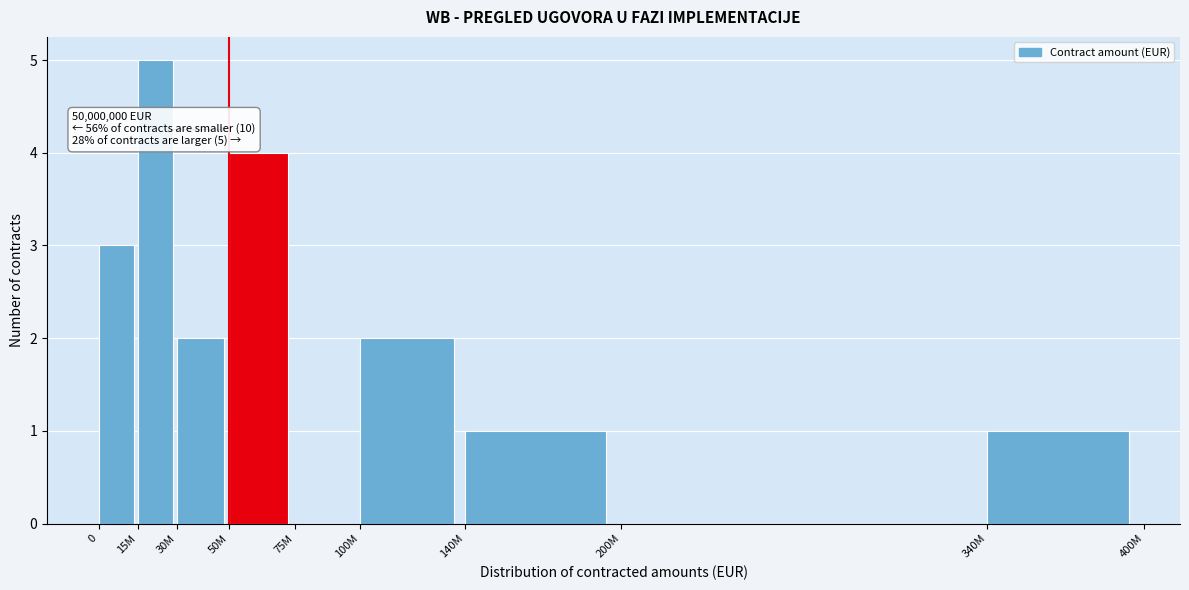

Reading left to right, transcribe all the data shown in this chart.

0=3	15M=5	30M=2	50M=4	75M=0	100M=2	140M=1	200M=0	340M=1